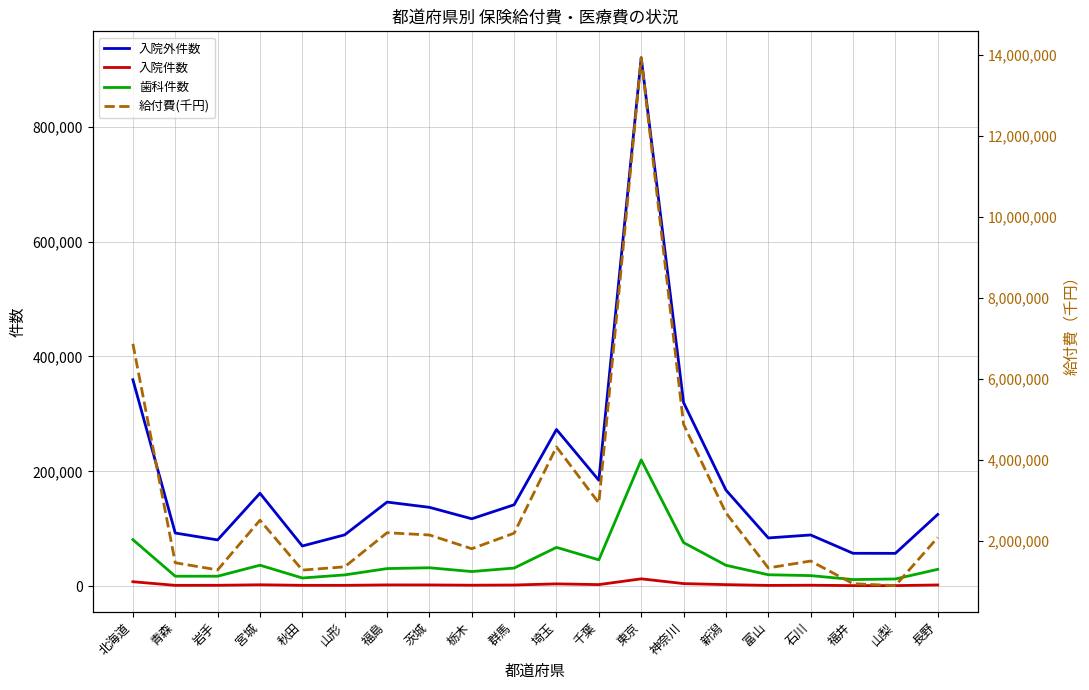

Rank the series at 山梨 from lowest to highest value.

入院件数, 歯科件数, 入院外件数, 給付費(千円)